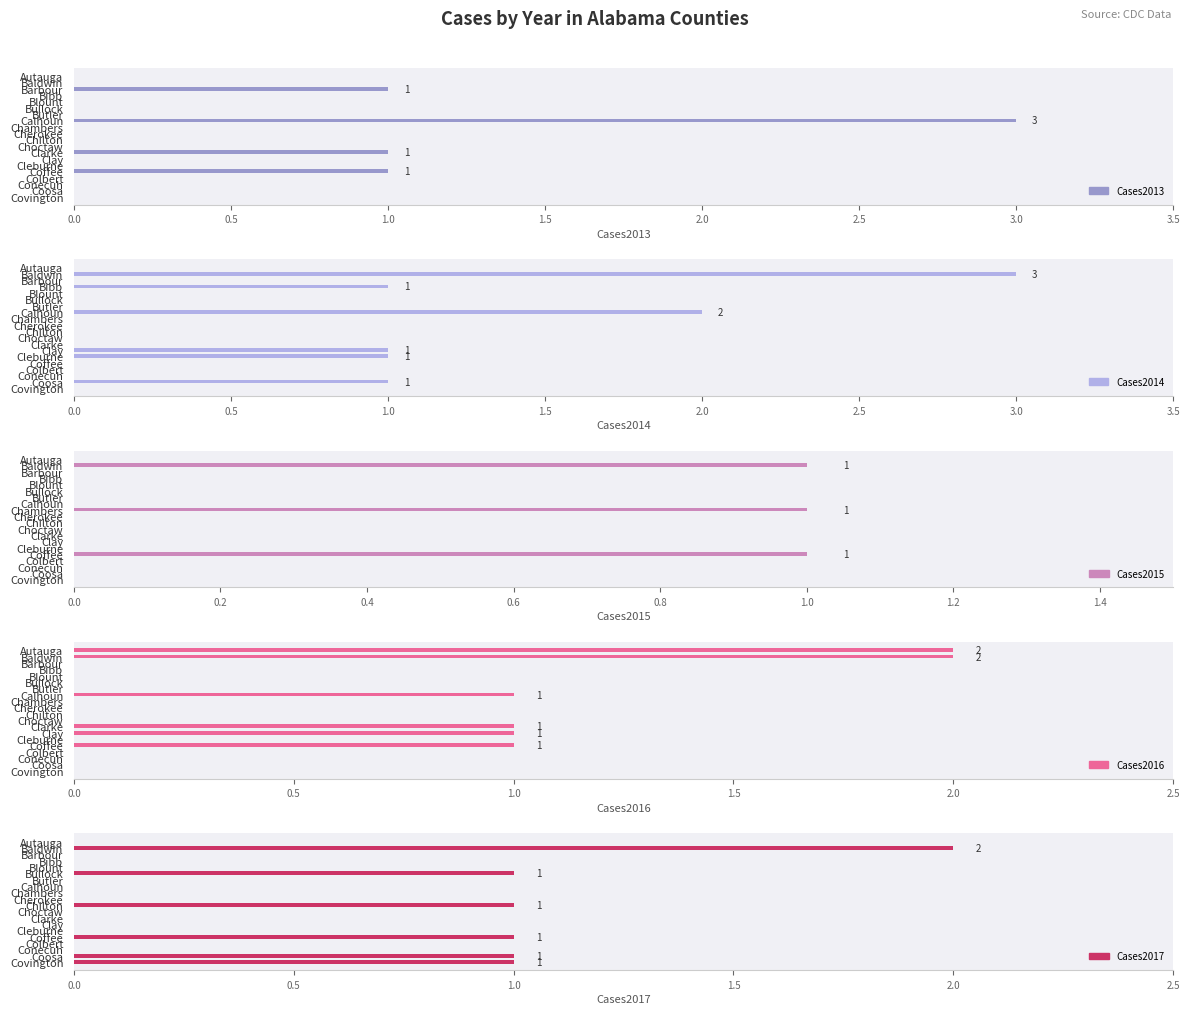

How many data points in Cases2017 are above 0?

6